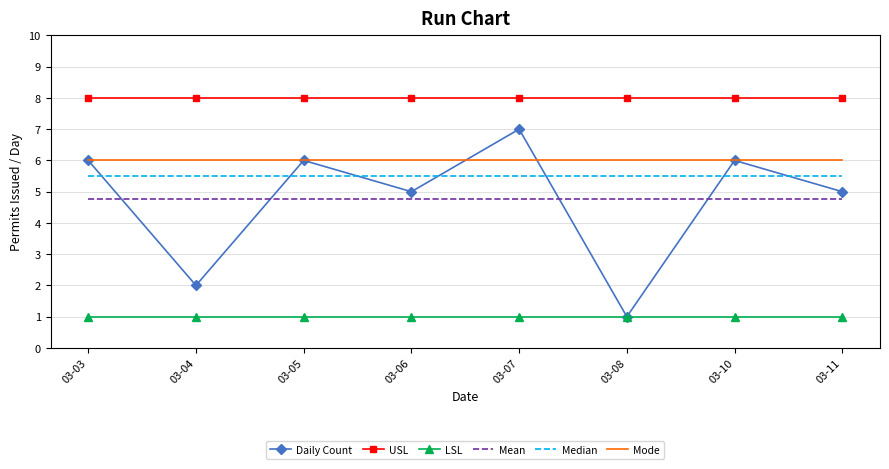

Rank the series by their maximum value, from highest to lowest.

USL, Daily Count, Mode, Median, Mean, LSL